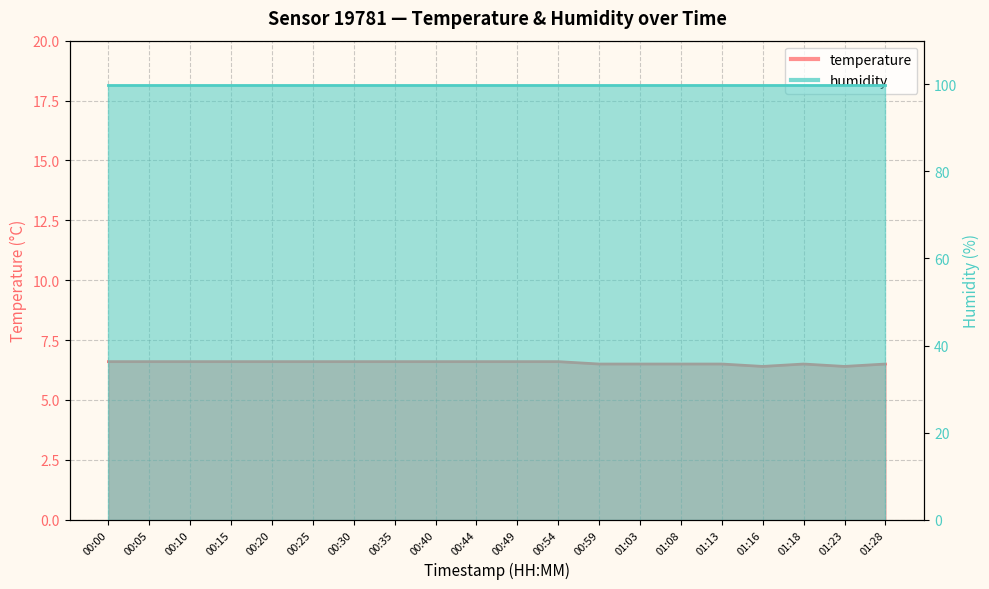

Does the chart display data point markers on the line(s)?

No